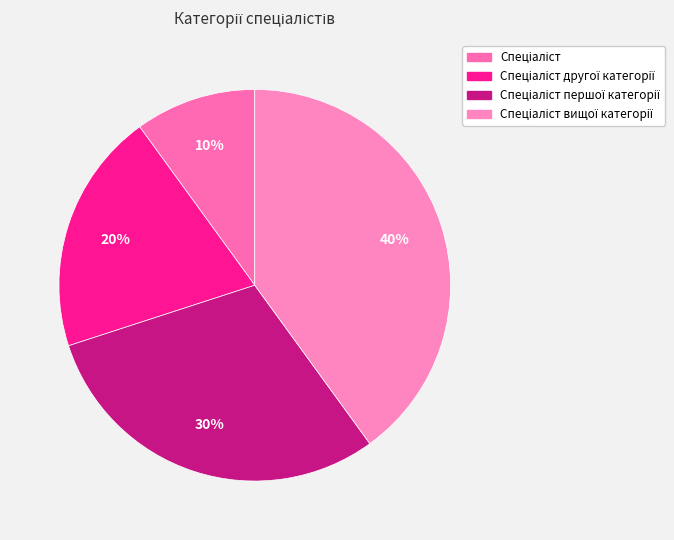

Count the number of slices in the pie.

4